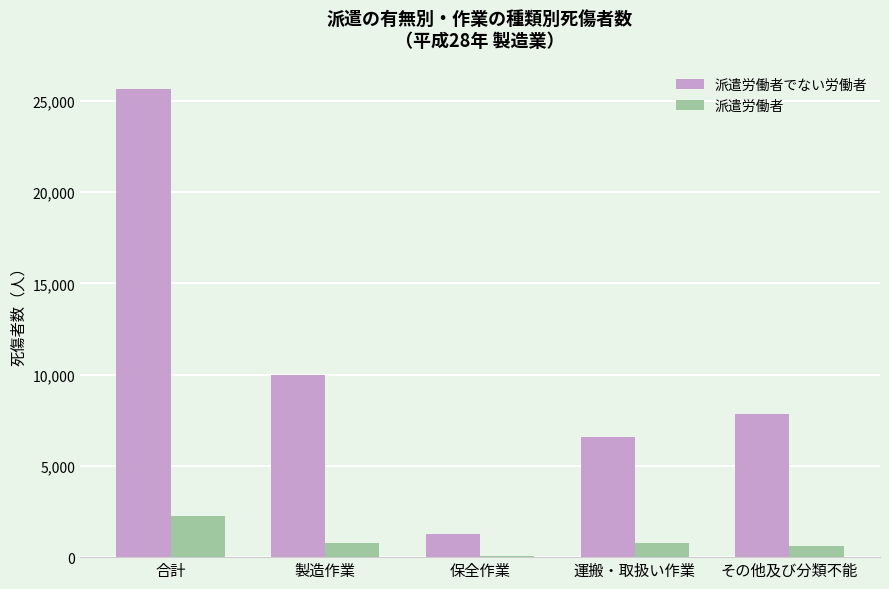

How many groups of bars are there?

5